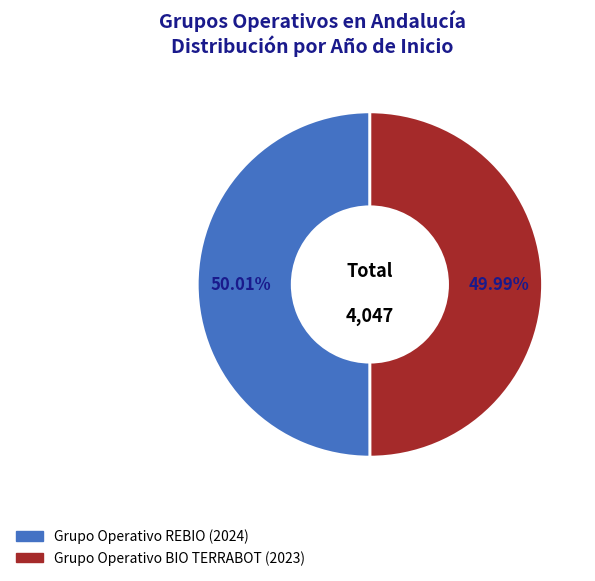

Do Grupo Operativo BIO TERRABOT and Grupo Operativo REBIO together represent more than half of the pie?

Yes